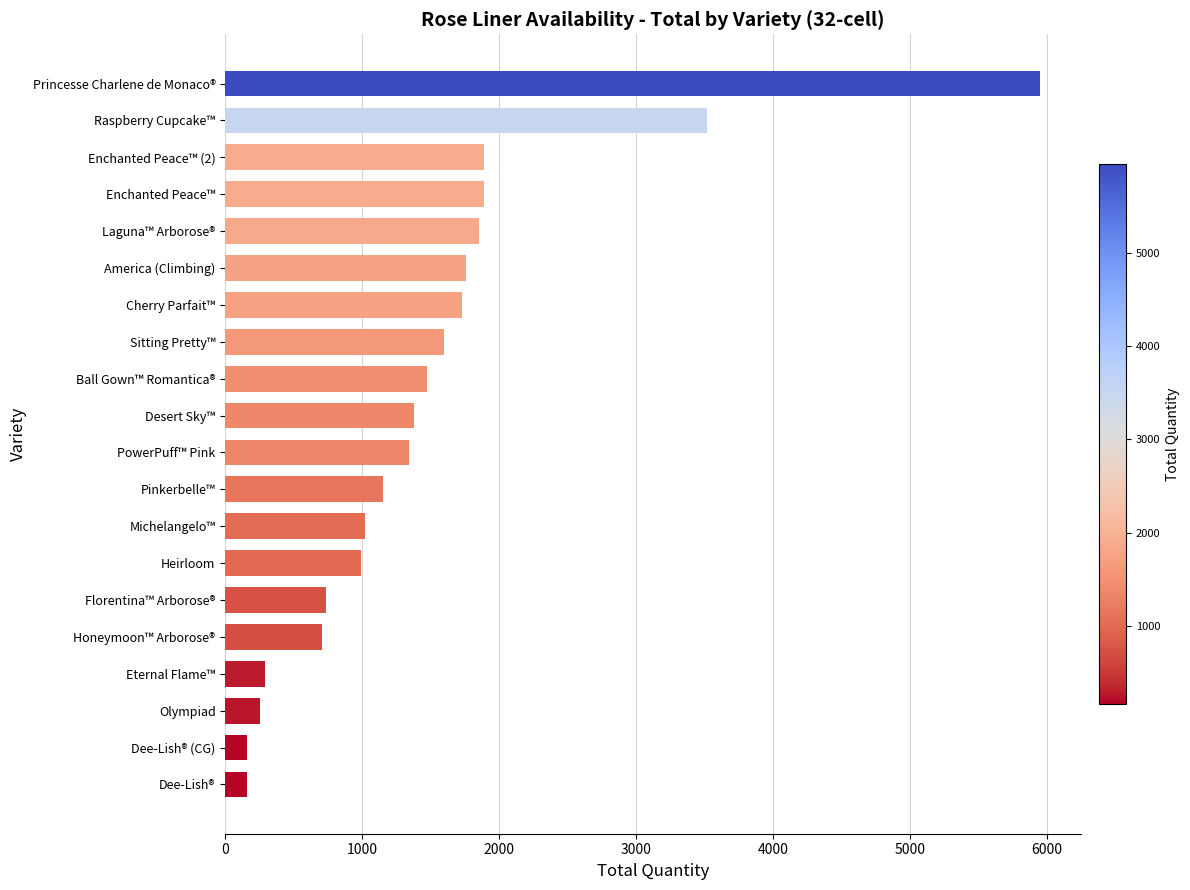

What is the average value?

1493